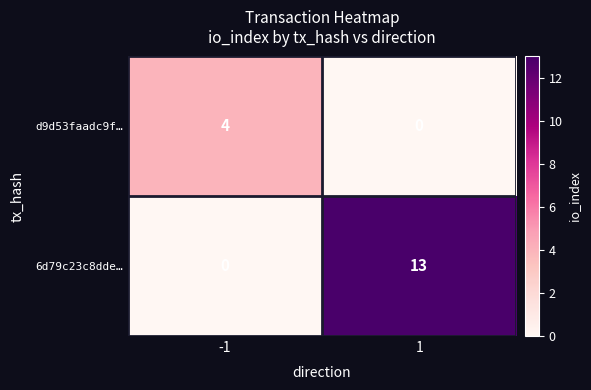

Which series has the largest total across all categories?

6d79c23c8dde…